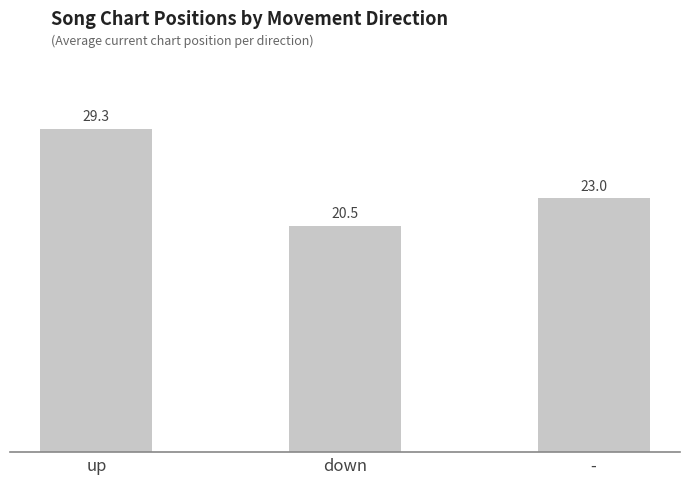

What is the difference between the second highest and minimum values?

2.5